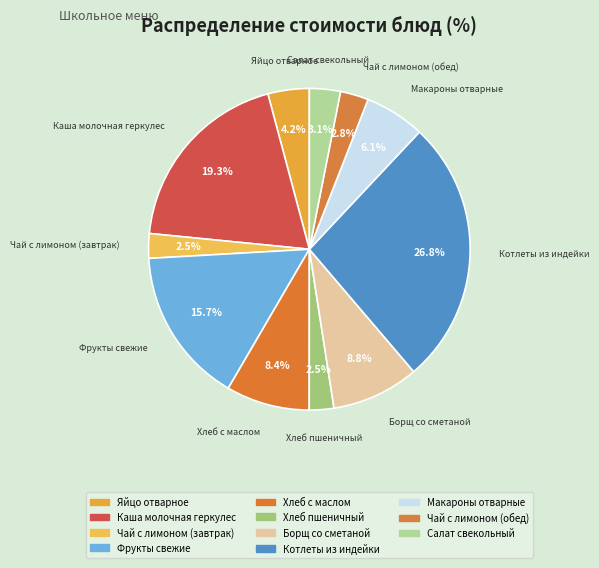

Count the number of slices in the pie.

11